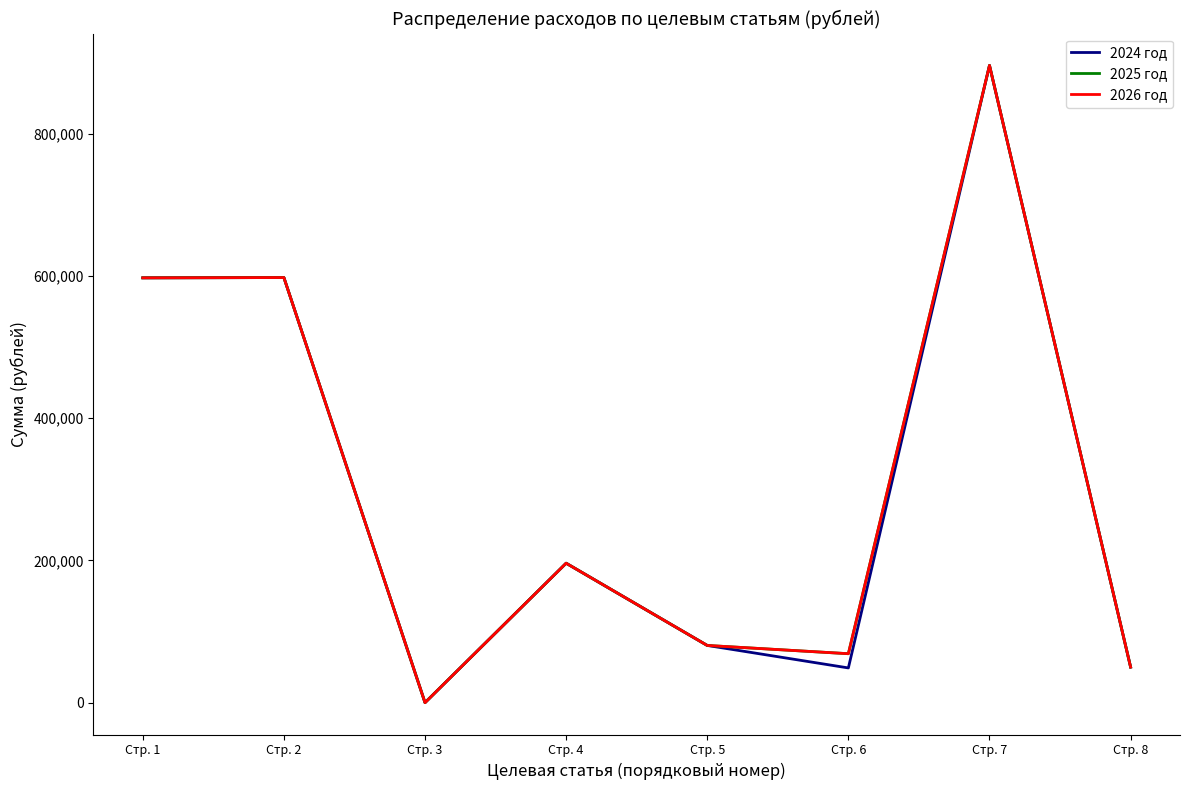

List the series in order of their peak value, highest first.

2024 год, 2025 год, 2026 год